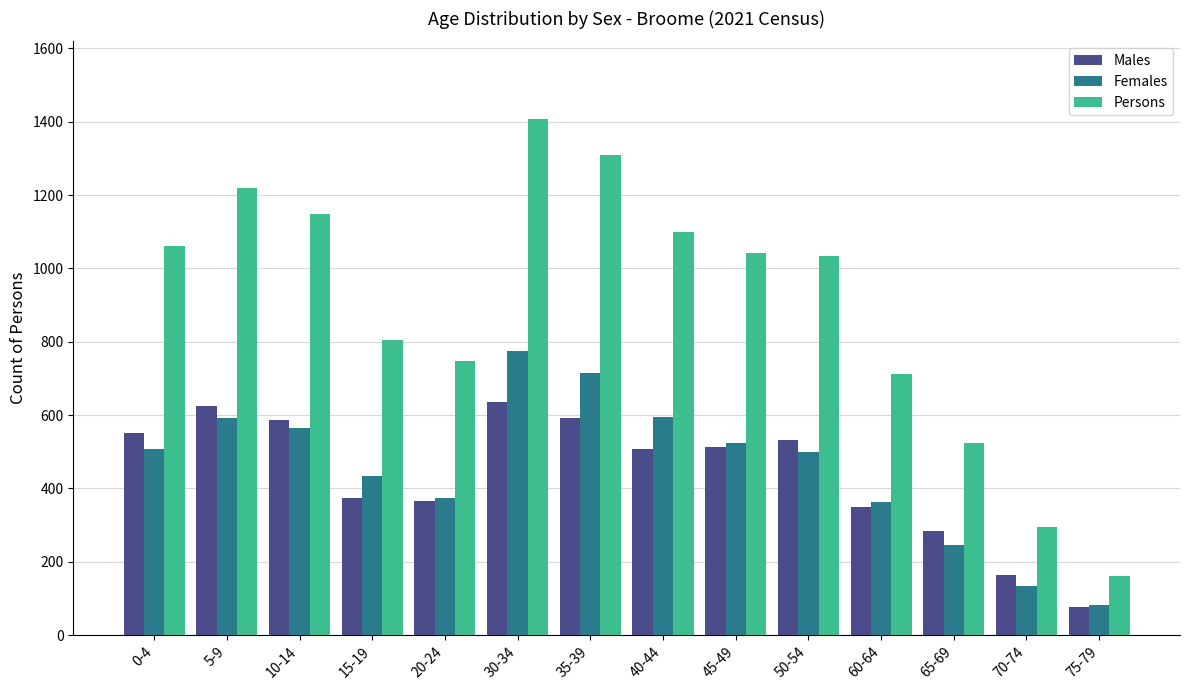

What is the difference between the Males values at 65-69 and 10-14?

303